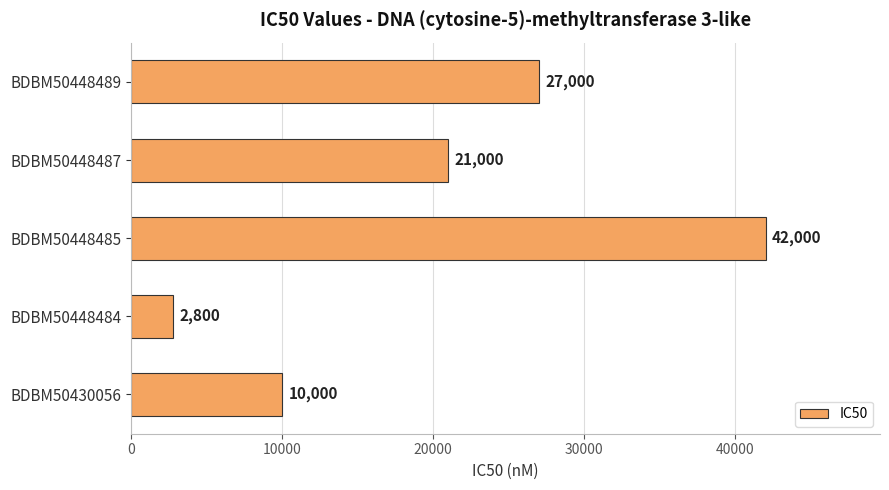

The chart shows a value of 10169 at BDBM50448489. True or false?

False